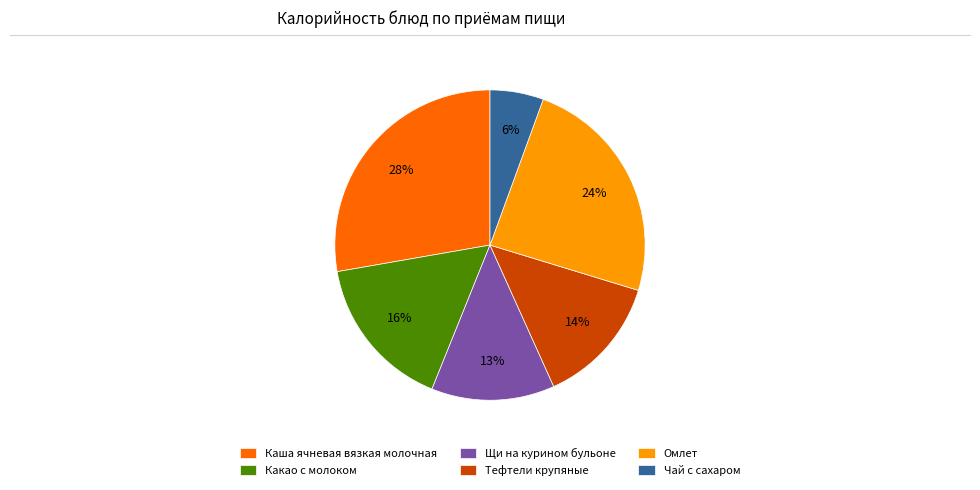

Which has a higher value, Какао с молоком or Тефтели крупяные?

Какао с молоком